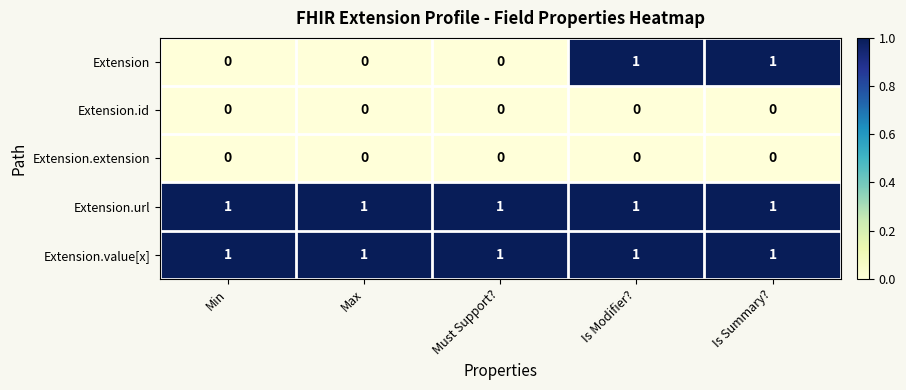

Reading right to left, what are all the values shown in this chart?

Extension: 1	1	0	0	0
Extension.id: 0	0	0	0	0
Extension.extension: 0	0	0	0	0
Extension.url: 1	1	1	1	1
Extension.value[x]: 1	1	1	1	1